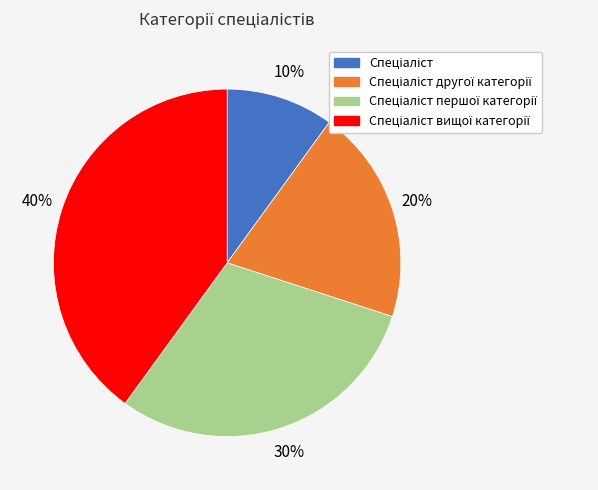

Count the number of slices in the pie.

4